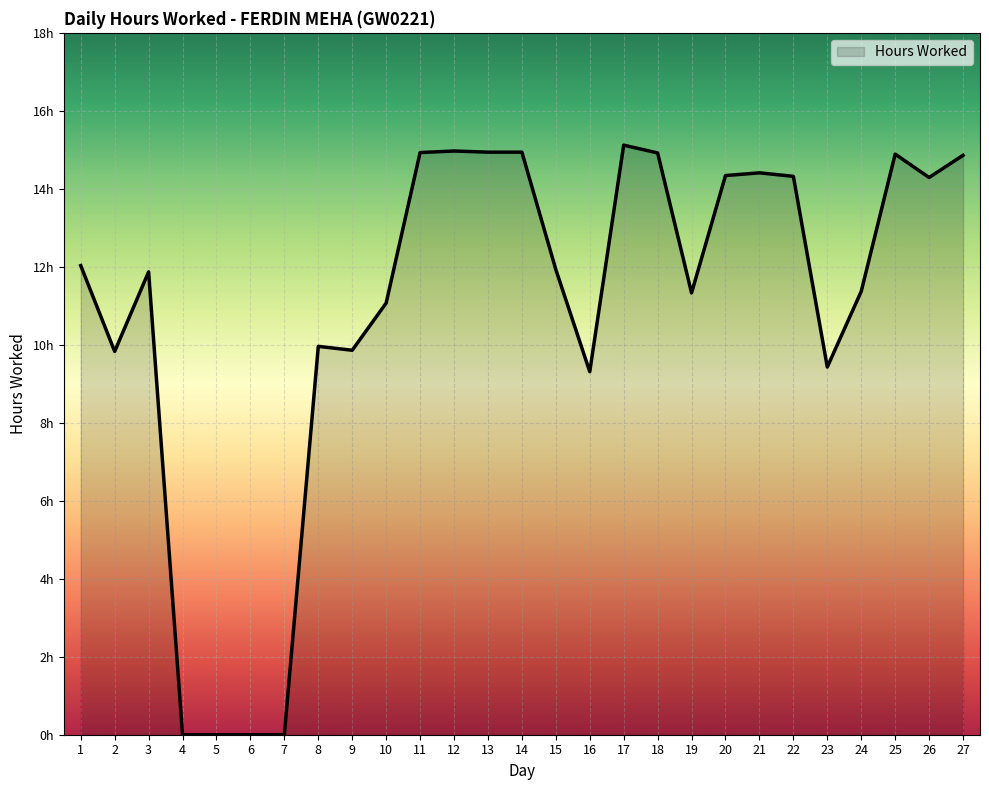

Does the chart have visible grid lines?

Yes